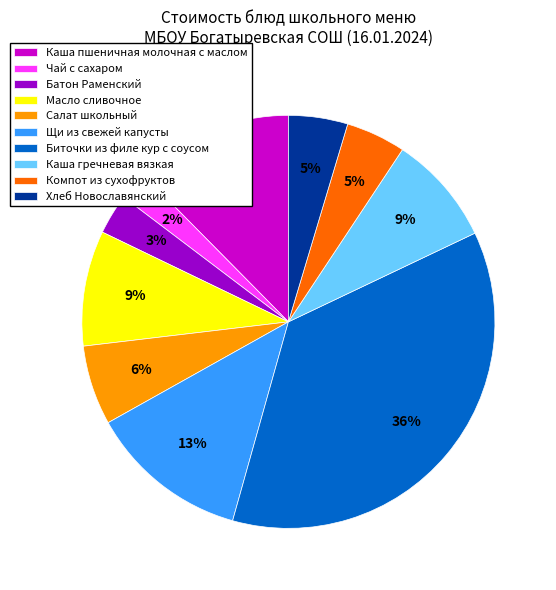

To the nearest percent, what percentage of the pie is Щи из свежей капусты?

13%